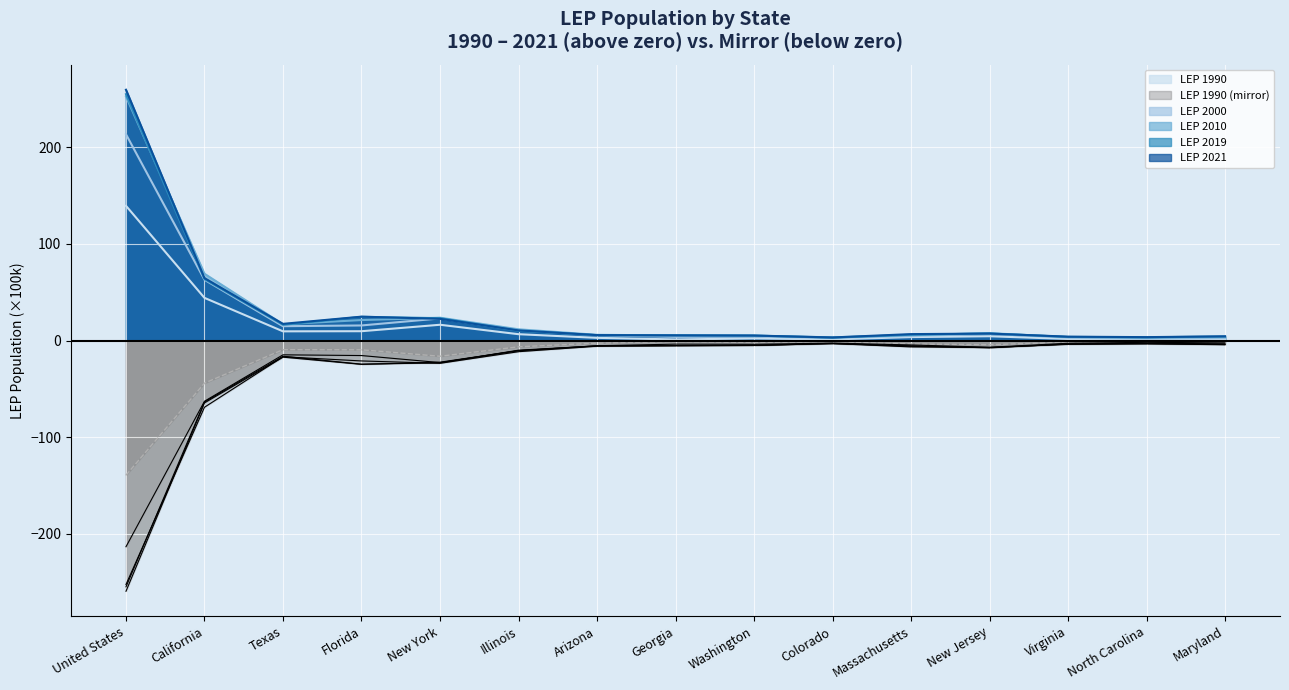

Where does the LEP 2019 series first go above 5?

United States